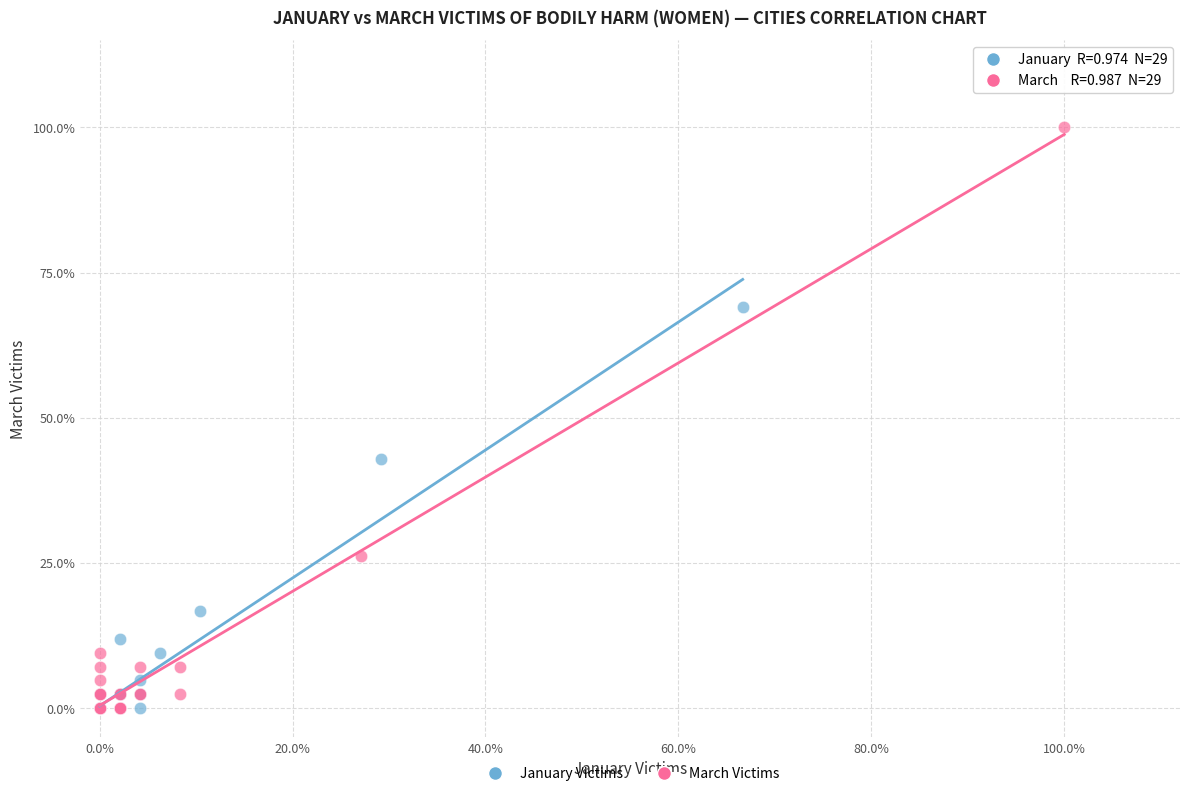

Which series reaches the maximum Y coordinate?

March Victims